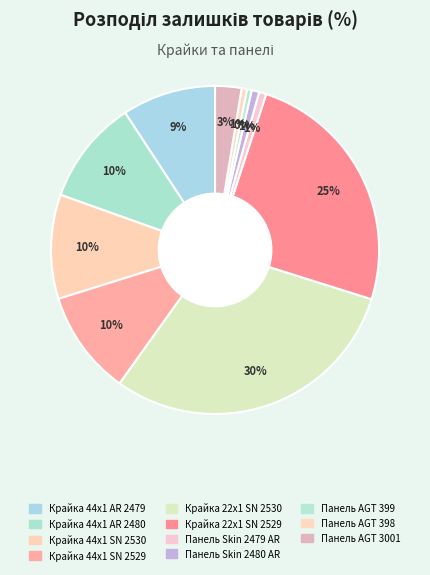

Is it true that Панель Skin 2480 AR is 11% of the pie?

False